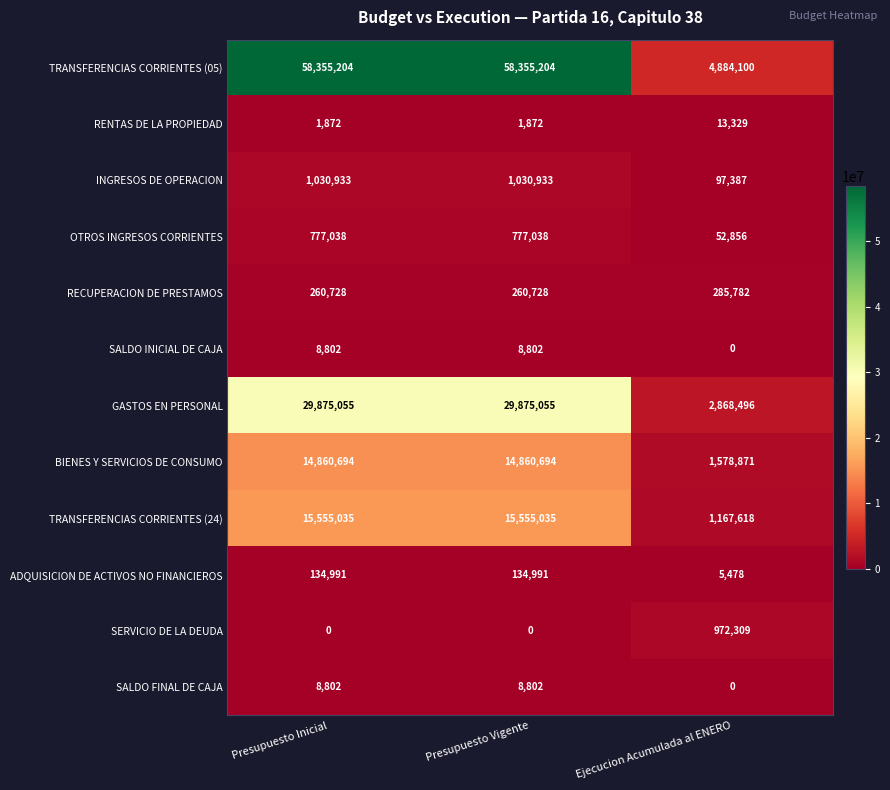

Which series has the largest total across all categories?

TRANSFERENCIAS CORRIENTES (05)